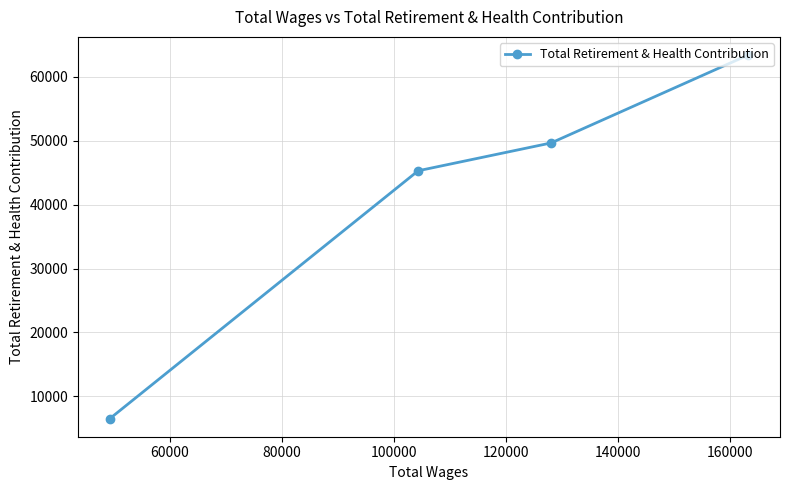

Is this an area chart (filled region under the line)?

No